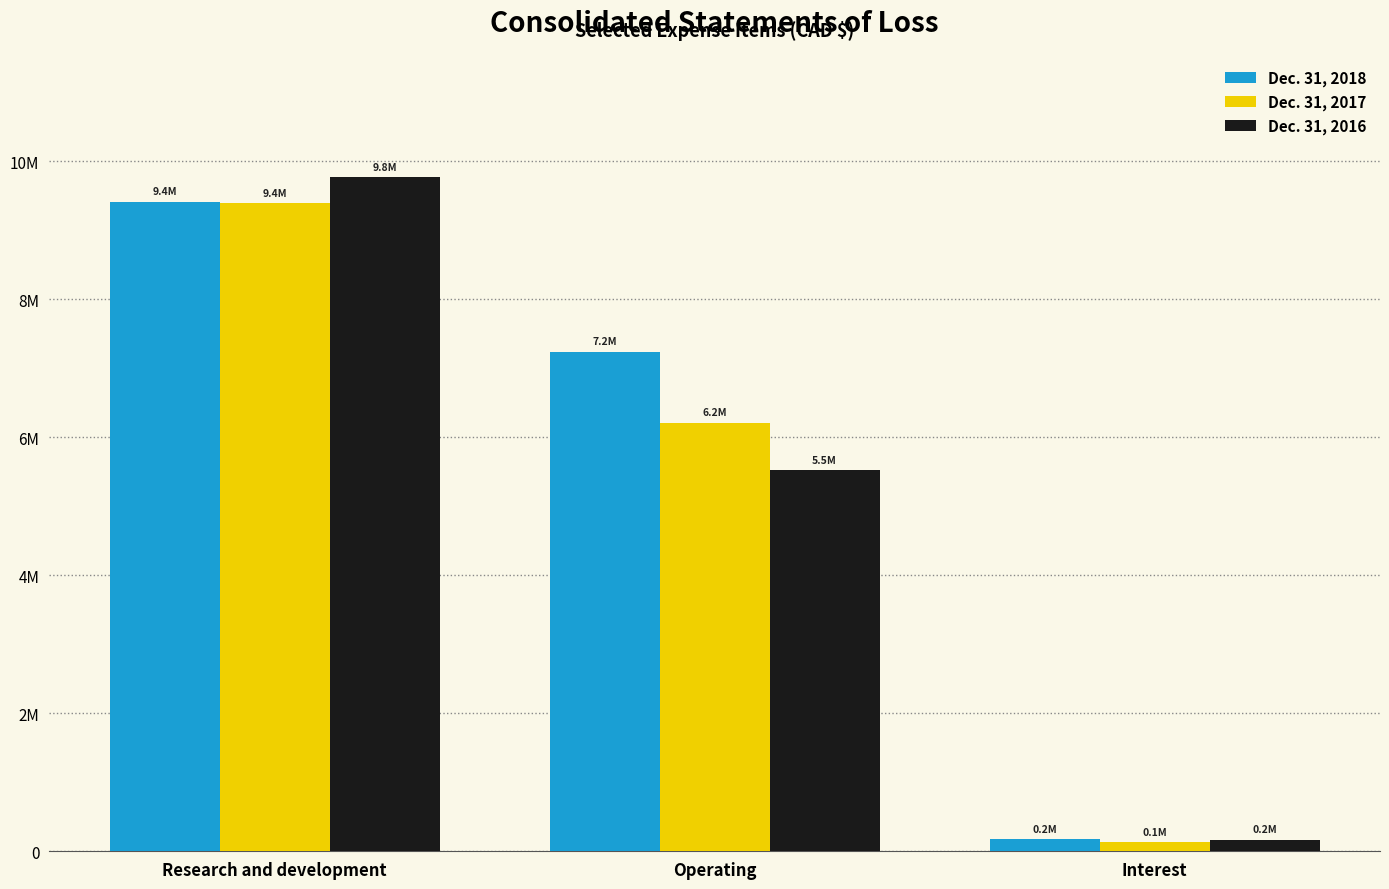

Reading left to right, extract all data points from this chart.

Dec. 31, 2018: Research and development=9417888	Operating=7244791	Interest=173496
Dec. 31, 2017: Research and development=9392623	Operating=6212831	Interest=130101
Dec. 31, 2016: Research and development=9770007	Operating=5524500	Interest=163902